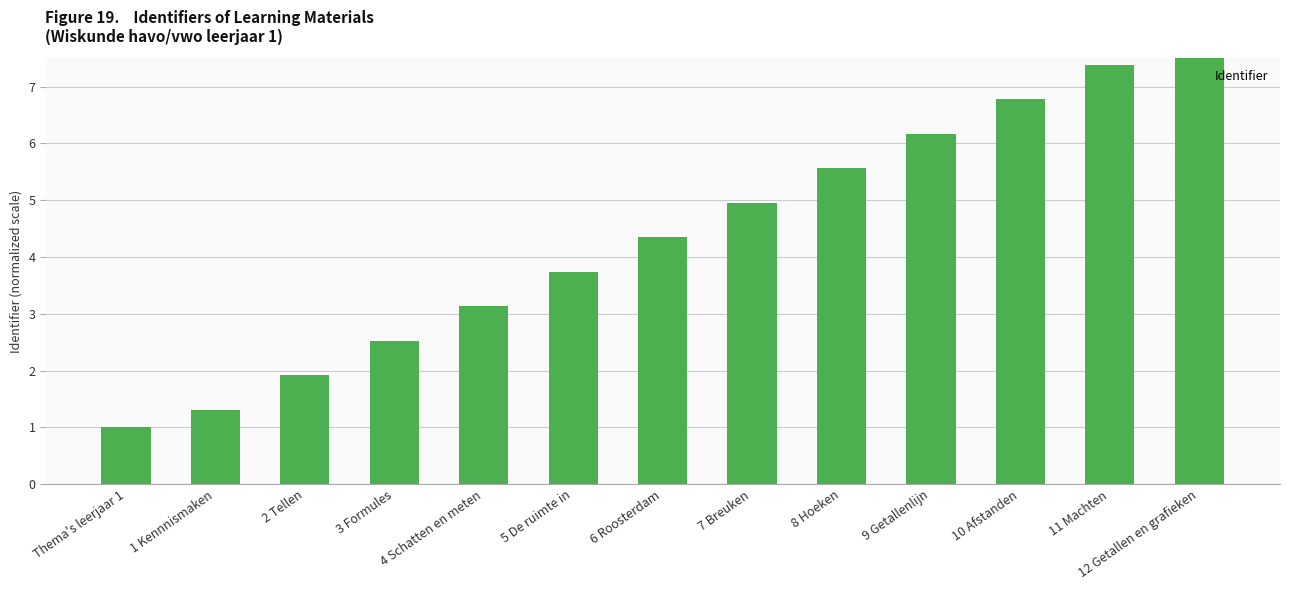

Reading left to right, extract all data points from this chart.

1.0	1.3	1.9	2.5	3.1	3.7	4.3	5.0	5.6	6.2	6.8	7.4	8.0